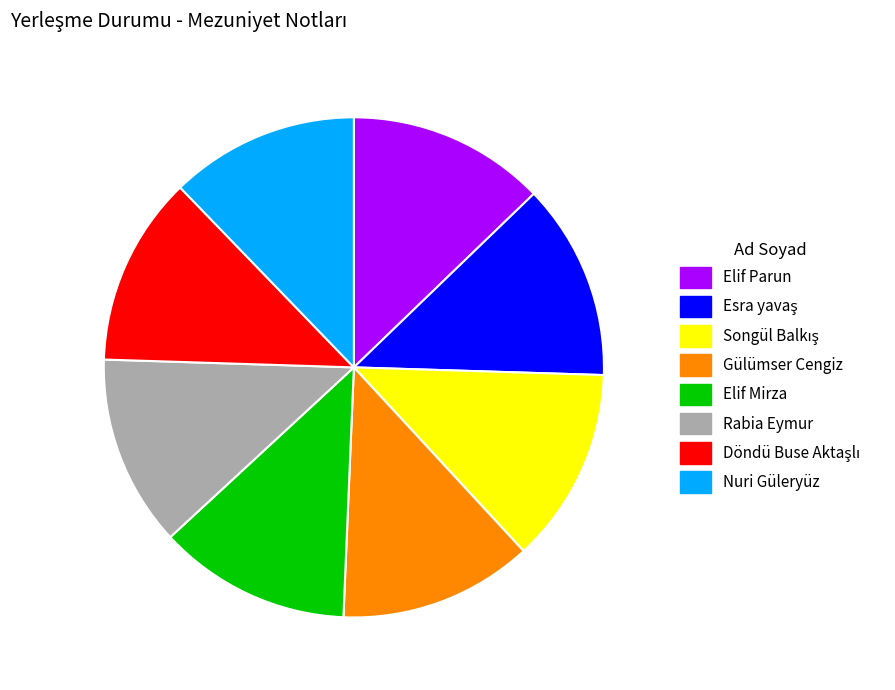

The Rabia Eymur slice represents 20% of the pie. True or false?

False